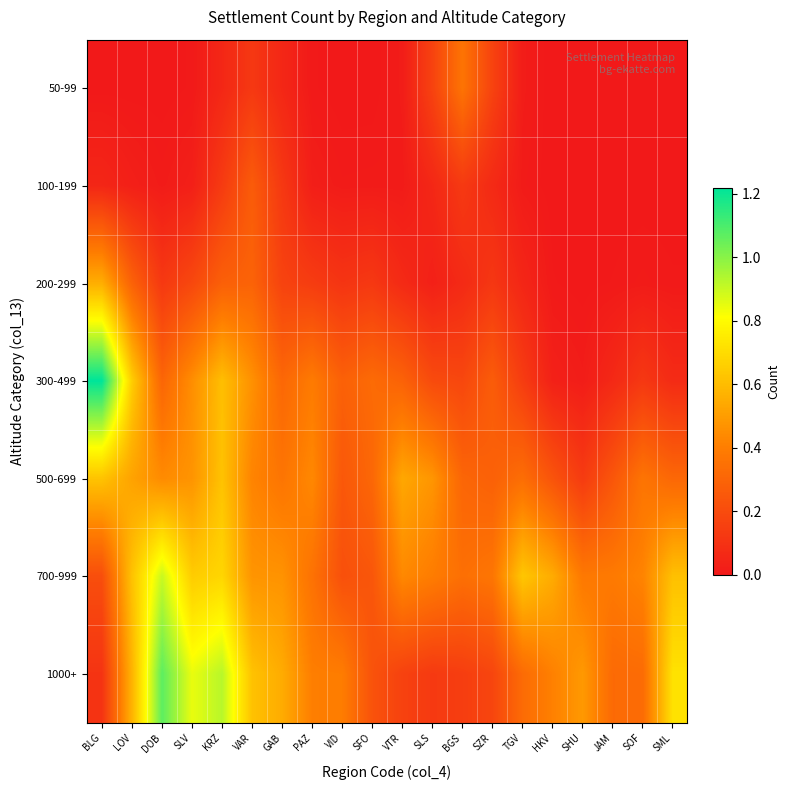

What is the difference between the highest and lowest values at LOV?

0.7